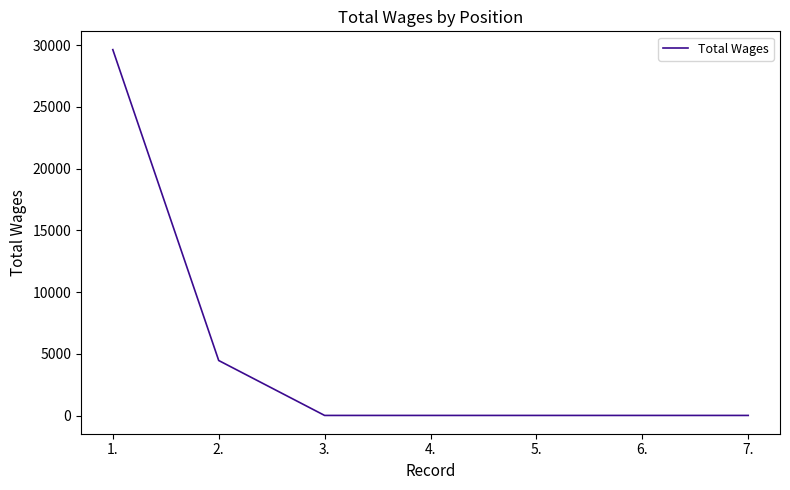

Reading right to left, what are all the values shown in this chart?

25	25	25	25	25	4472	29640